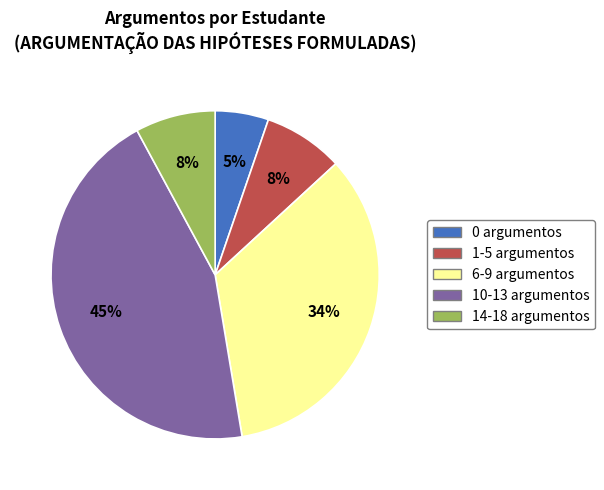

Does any single category account for the majority?

No